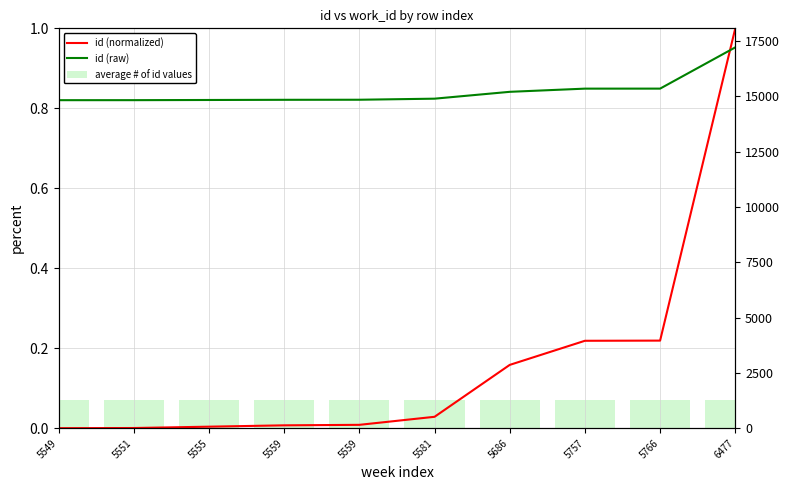

At which label does id (raw) first exceed 14900?

5686